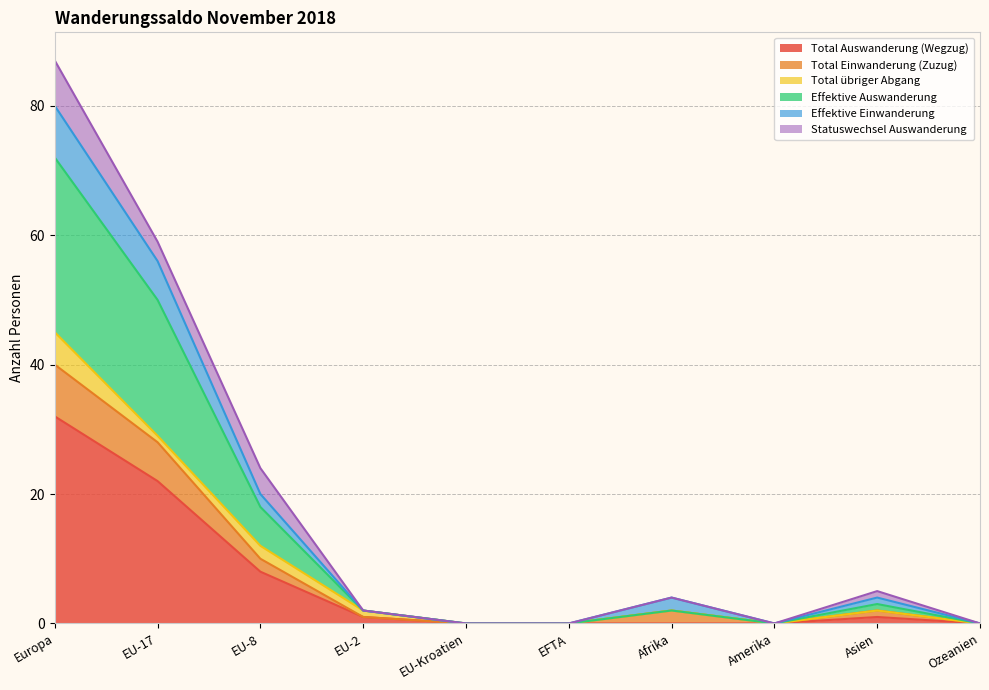

True or false: Effektive Auswanderung and Total Einwanderung (Zuzug) cross at least once.

False